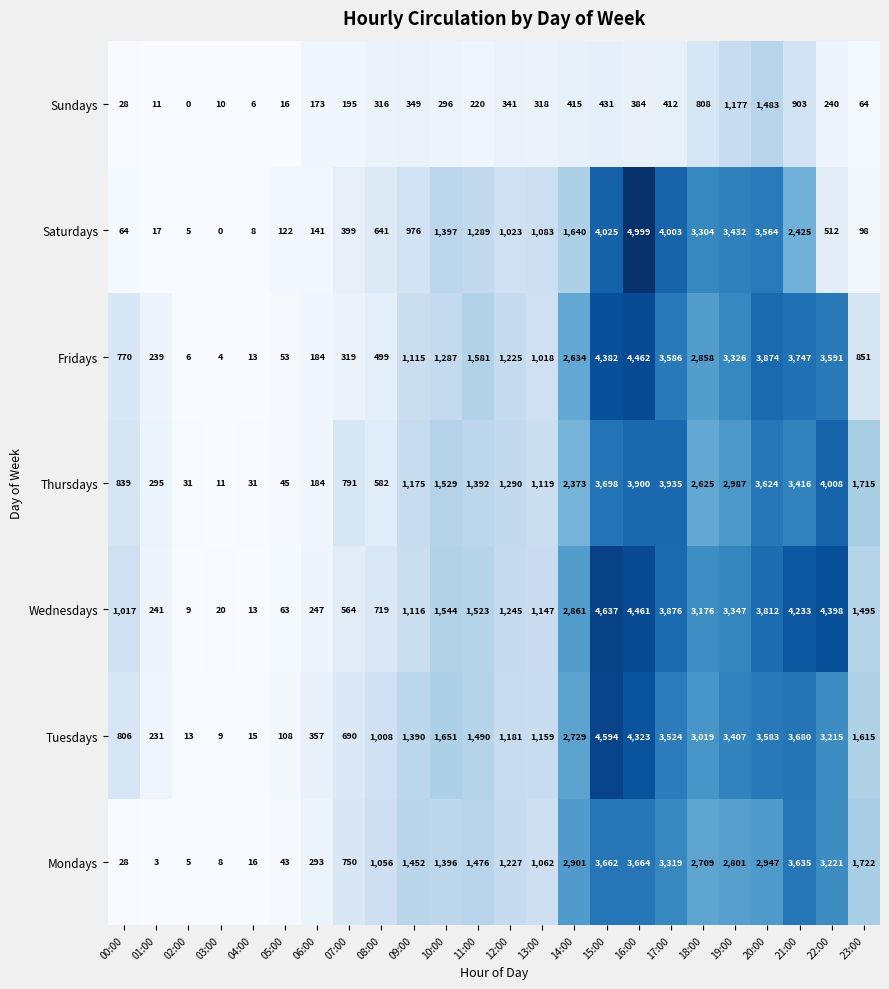

What is the lowest value of the Fridays series?

4